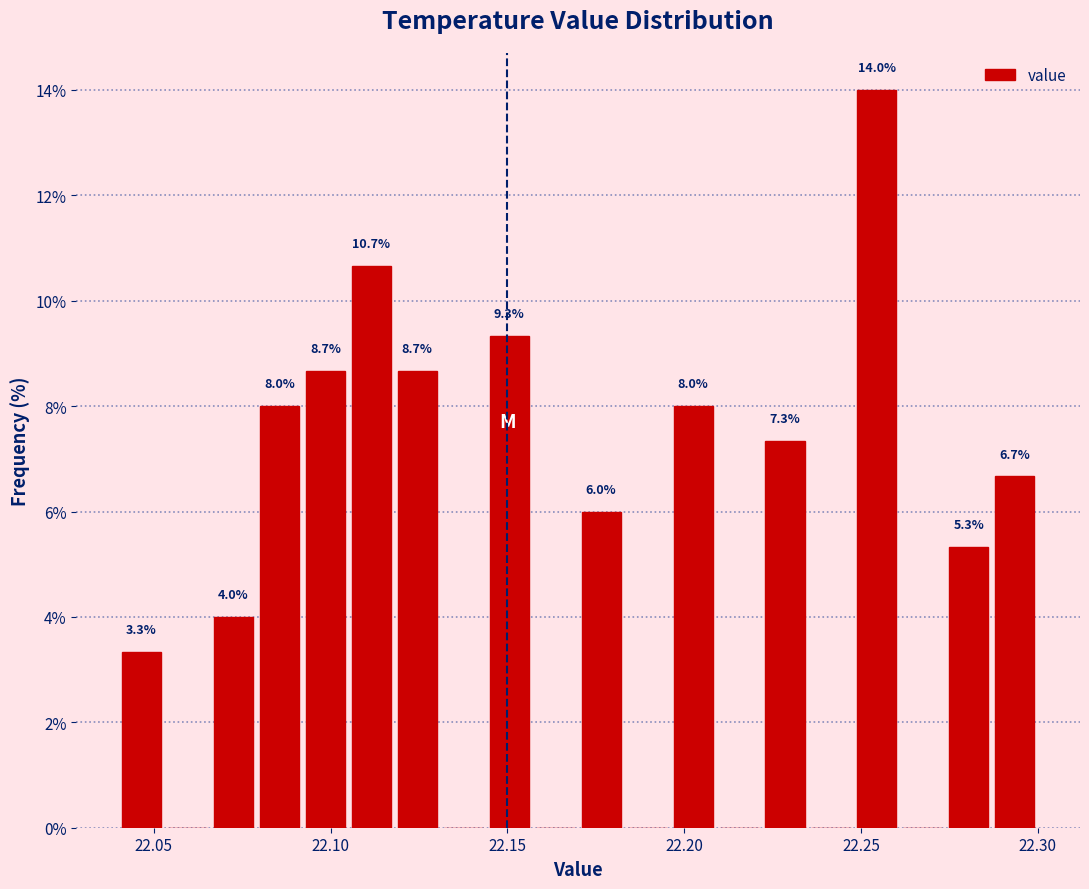

Read against the x-axis, roughly where is the centre of the tallest bar?

22.255